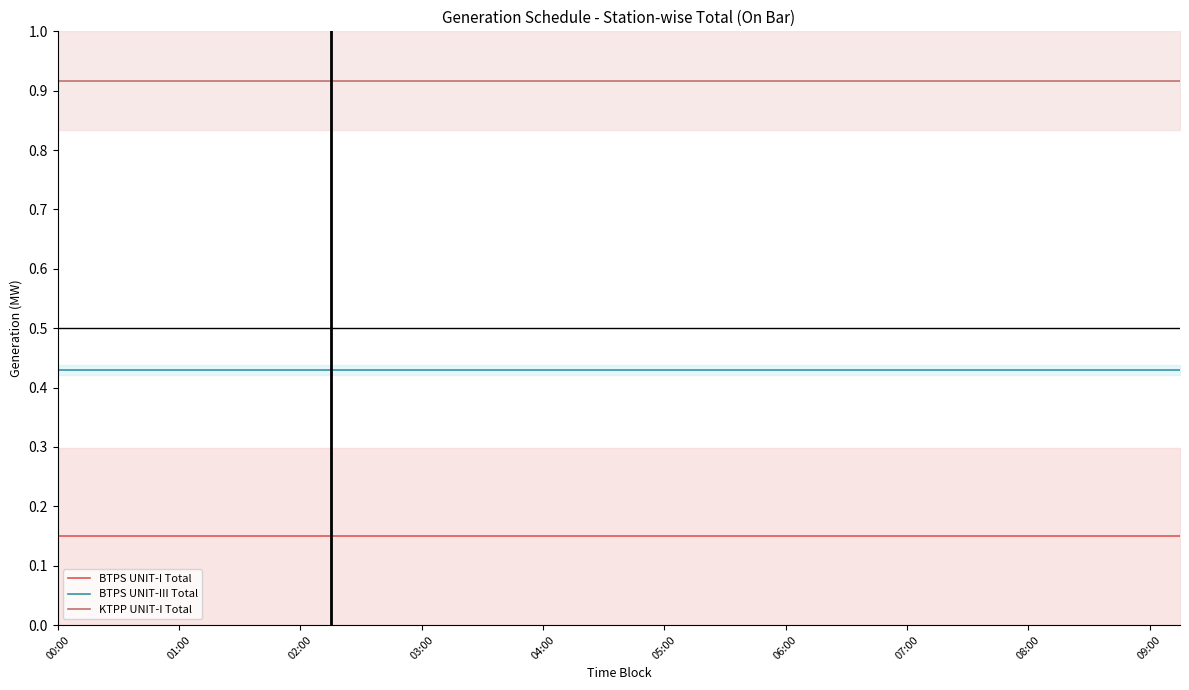

True or false: KTPP UNIT-I Total and BTPS UNIT-I Total cross at least once.

False